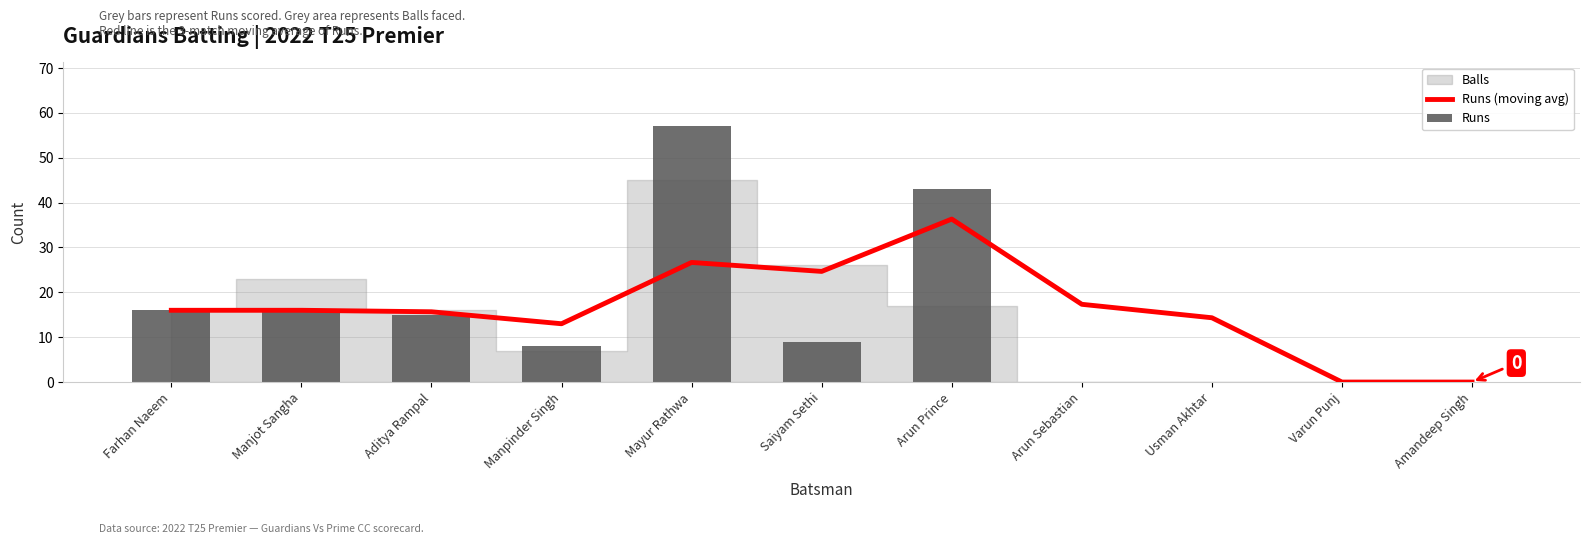

Reading left to right, extract all data points from this chart.

Runs (moving avg): Farhan Naeem=16.0	Manjot Sangha=16.0	Aditya Rampal=15.7	Manpinder Singh=13.0	Mayur Rathwa=26.7	Saiyam Sethi=24.7	Arun Prince=36.3	Arun Sebastian=17.3	Usman Akhtar=14.3	Varun Punj=0.0	Amandeep Singh=0.0
Runs: Farhan Naeem=16.0	Manjot Sangha=16.0	Aditya Rampal=15.0	Manpinder Singh=8.0	Mayur Rathwa=57.0	Saiyam Sethi=9.0	Arun Prince=43.0	Arun Sebastian=0.0	Usman Akhtar=0.0	Varun Punj=0.0	Amandeep Singh=0.0